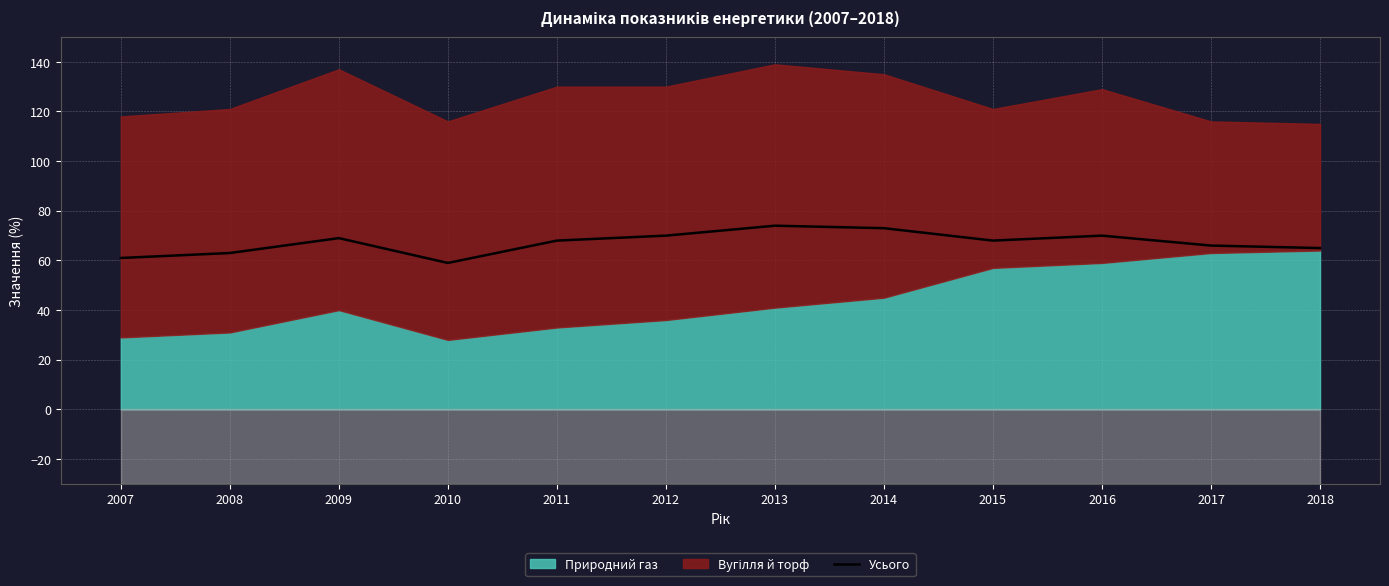

How many data points are above 68?

5